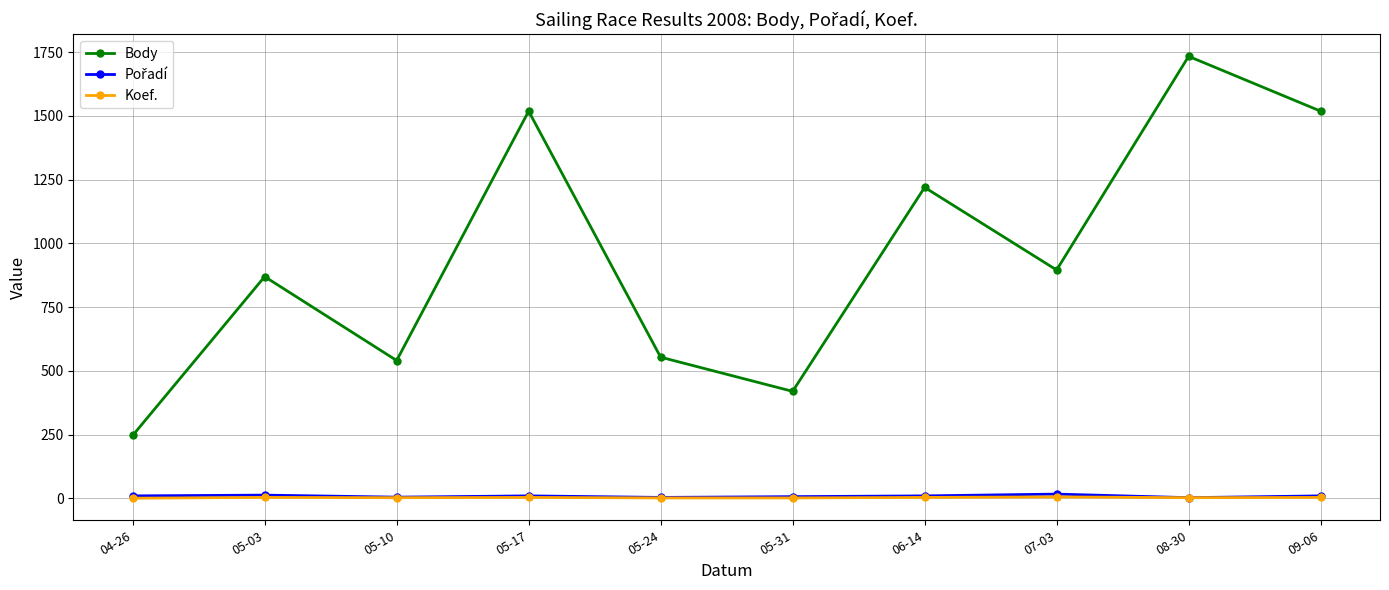

What is the difference between the maximum and second lowest values in the Body series?

1314